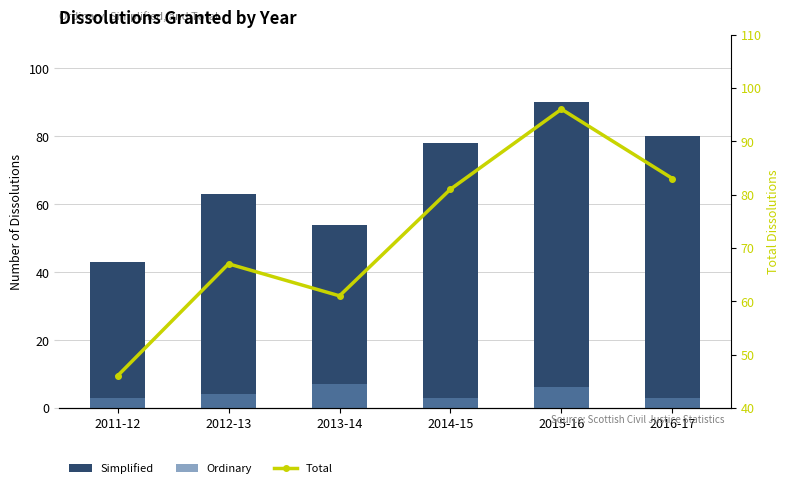

Read the Ordinary value at 2015-16.

6